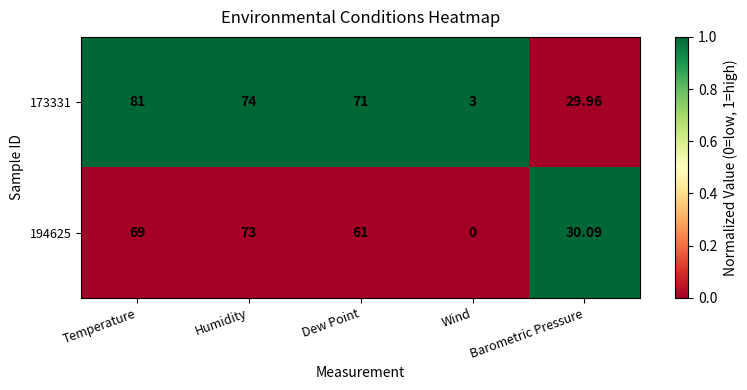

List the series in order of their peak value, highest first.

173331, 194625